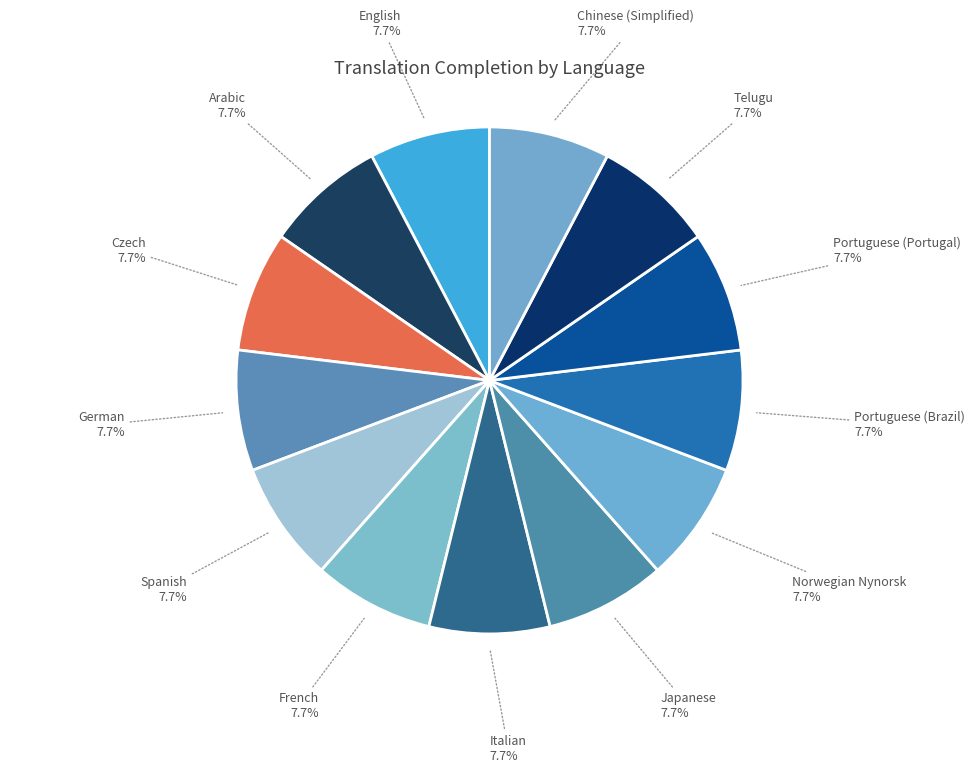

The Arabic slice represents 1% of the pie. True or false?

False